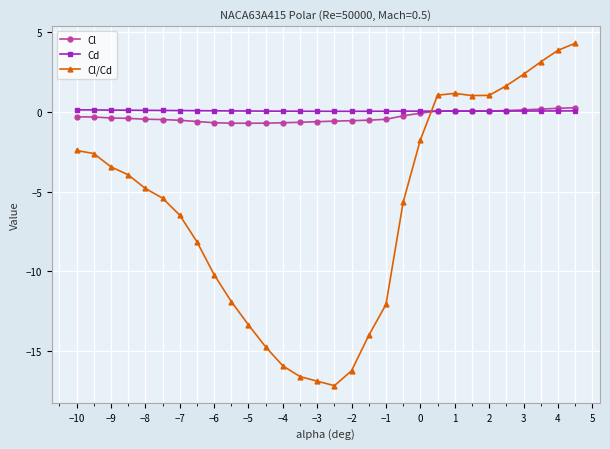

What is the sum of all Cl/Cd values?

-184.2